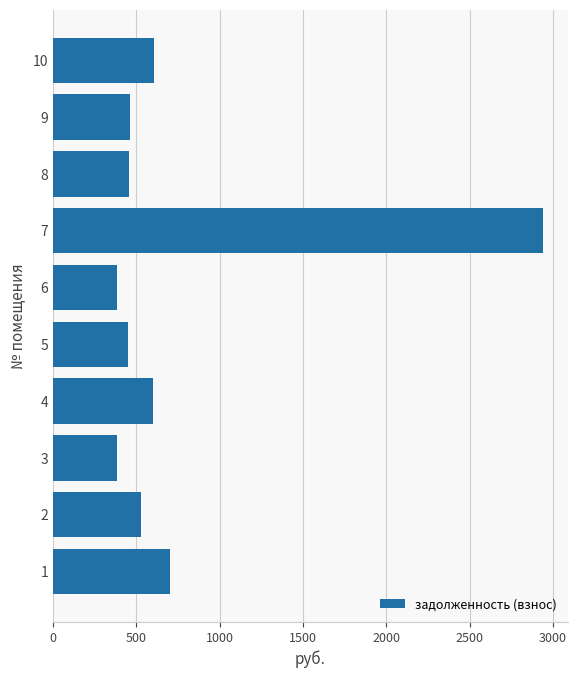

Is it true that the value at 6 is 383.7?

True